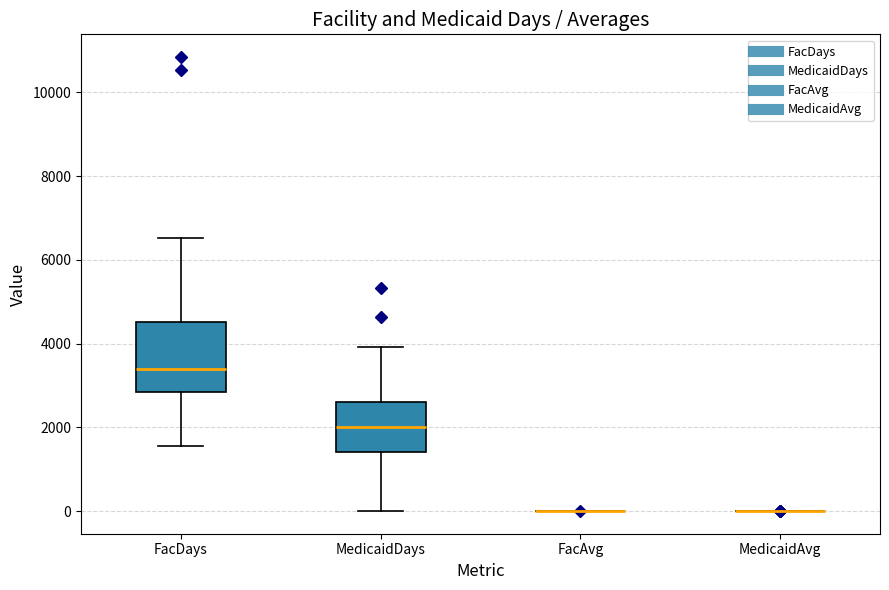

Reading left to right, transcribe this box plot: for each box, give where its median line is, the range the box spans, and where its two whiskers end, as read against the y-axis. The values are not printed on the chart, so give them approximately, as read against the axis.

FacDays: median 3400, box 2800 to 4600, whiskers 1600 to 6600
MedicaidDays: median 2000, box 1400 to 2600, whiskers 0 to 4000
FacAvg: box collapsed to a line at 0, whiskers 0 to 0
MedicaidAvg: box collapsed to a line at 0, whiskers 0 to 0